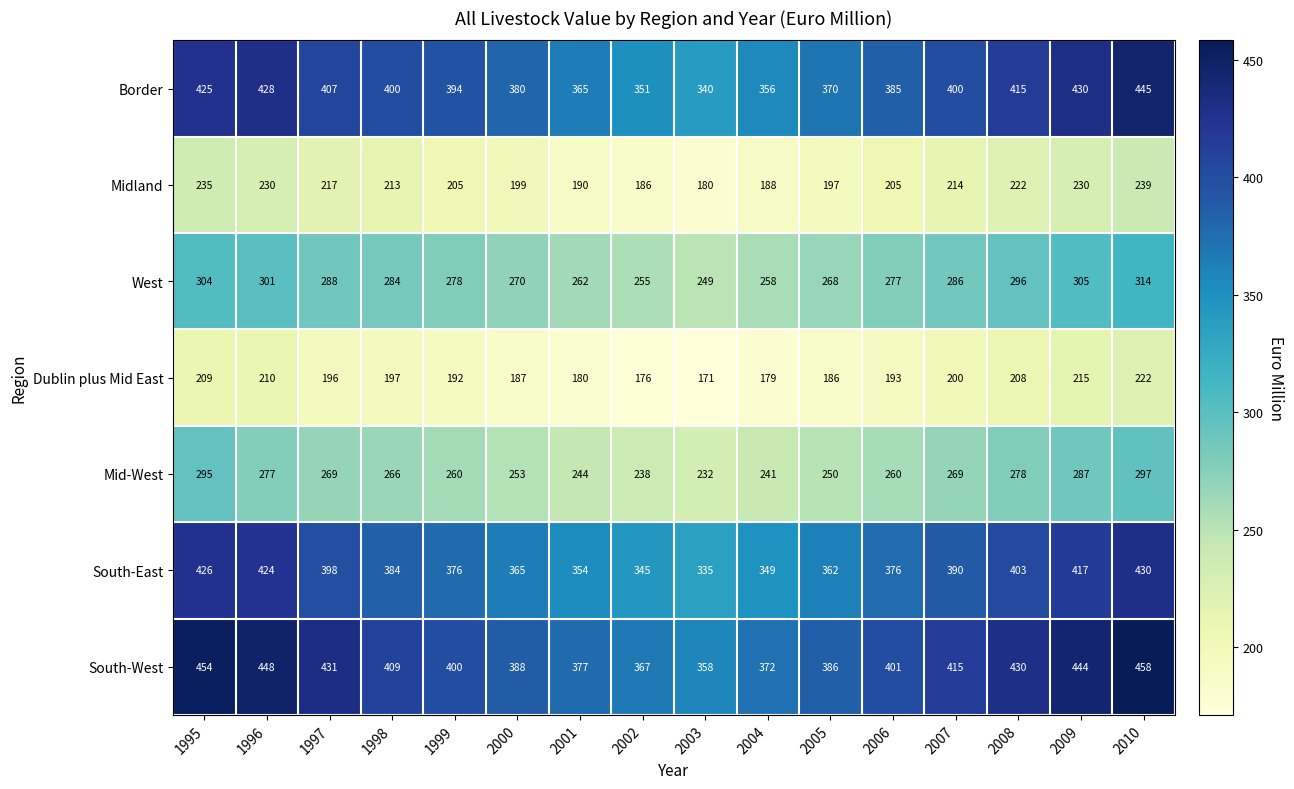

What is the approximate value of Border at 2009?

430